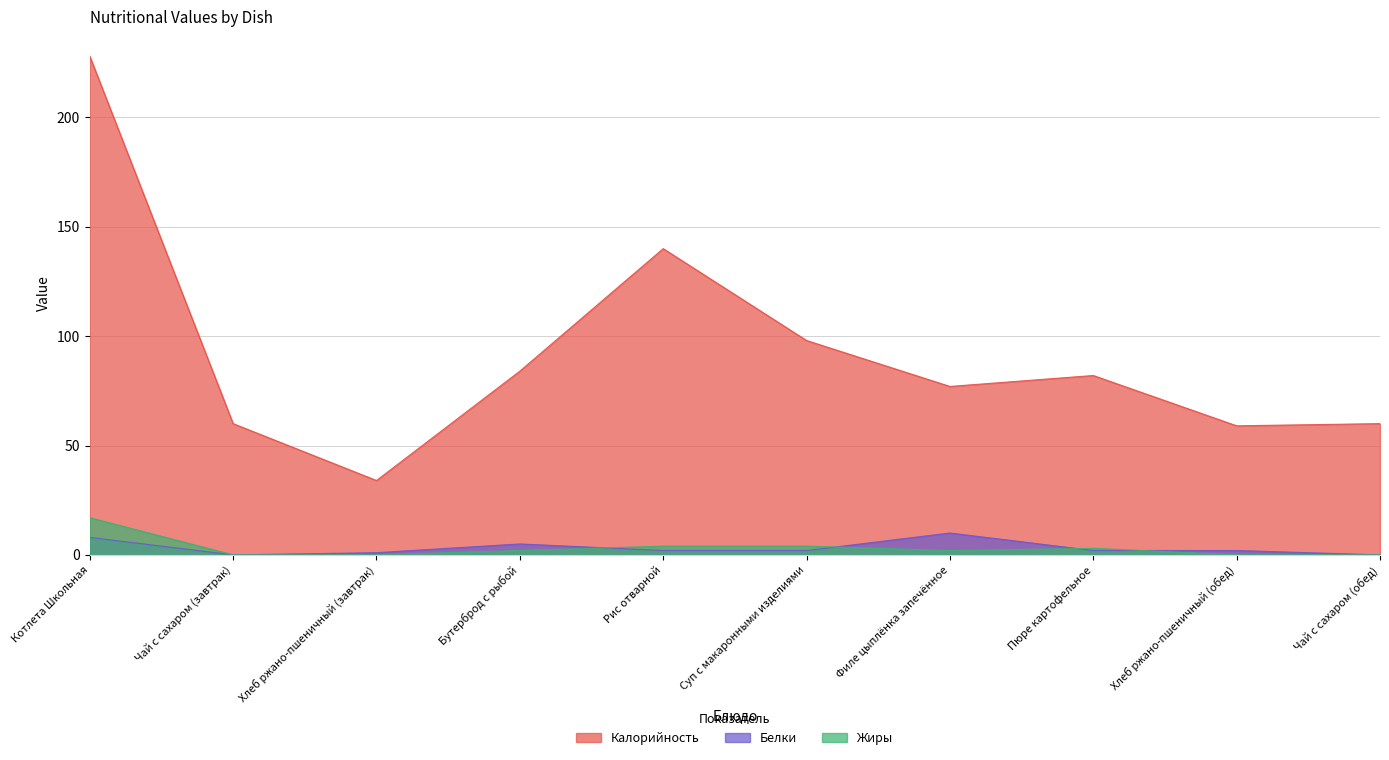

Which has a higher value, Чай с сахаром (завтрак) or Суп с макаронными изделиями?

Суп с макаронными изделиями